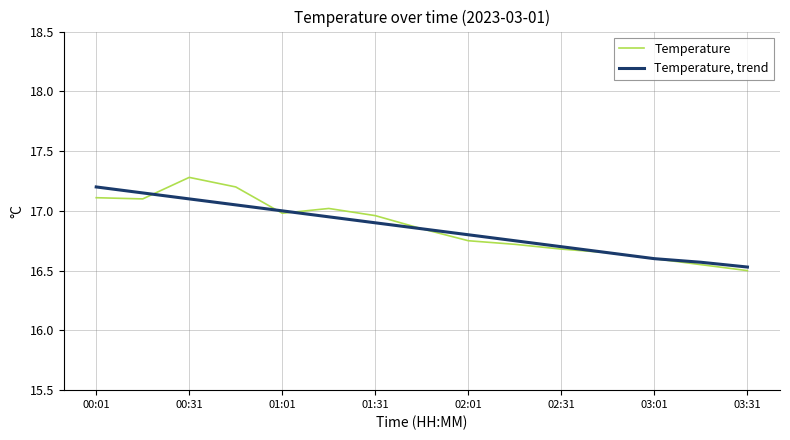

List the series in order of their peak value, lowest first.

Temperature, trend, Temperature